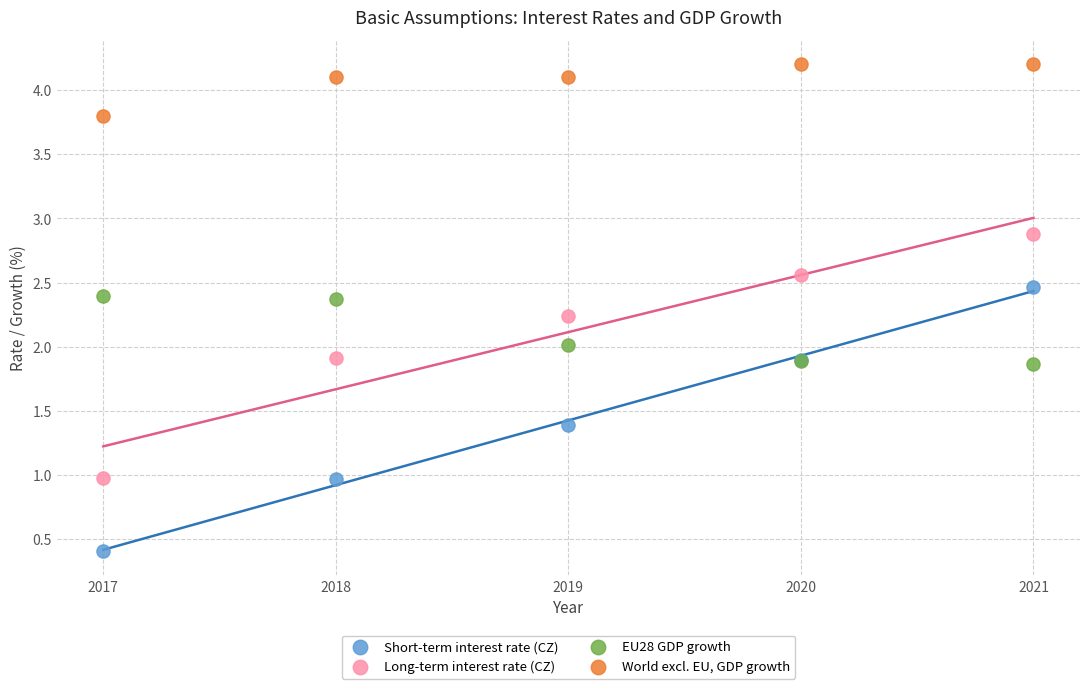

Which series reaches the minimum Y coordinate?

Short-term interest rate (CZ)